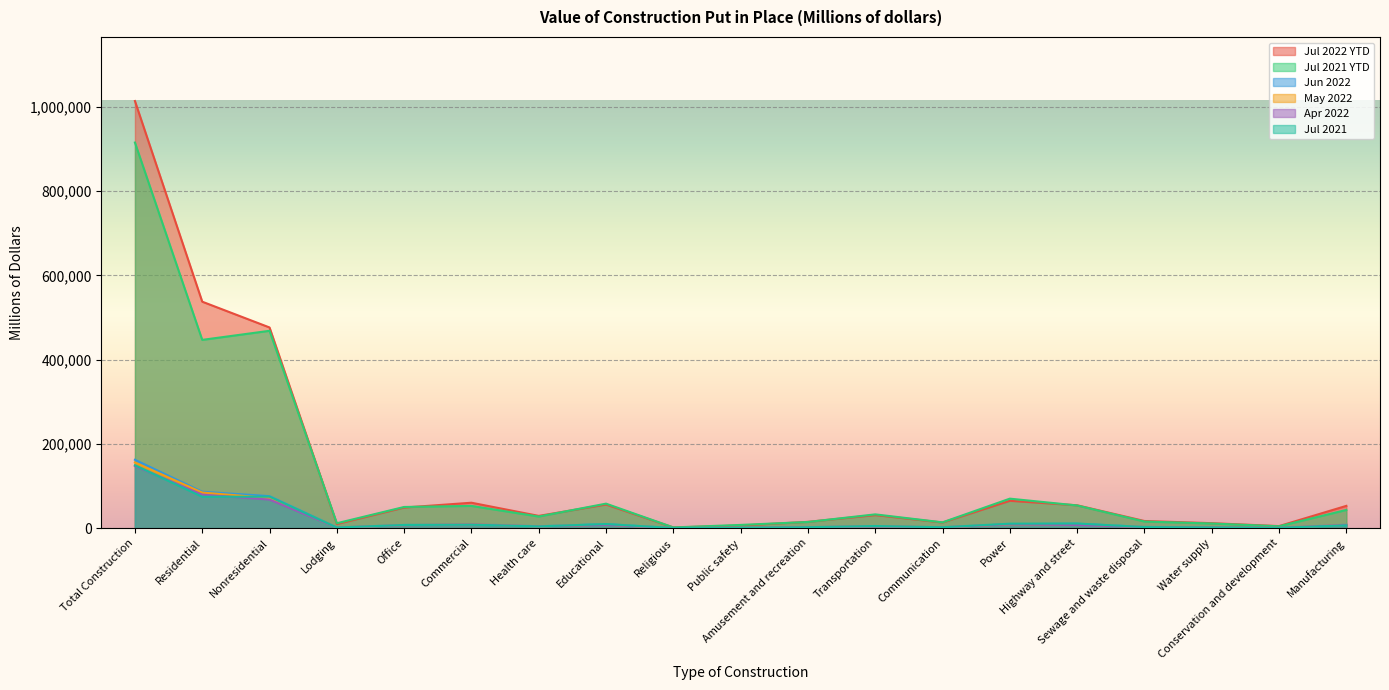

At which category is the sum across all series the highest?

Total Construction